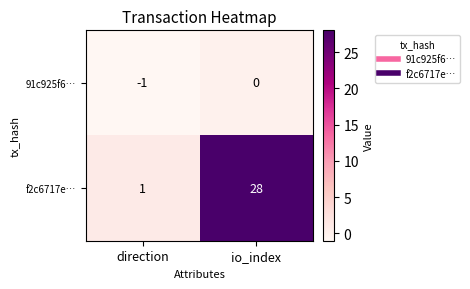

What is the maximum value shown in the chart?

28